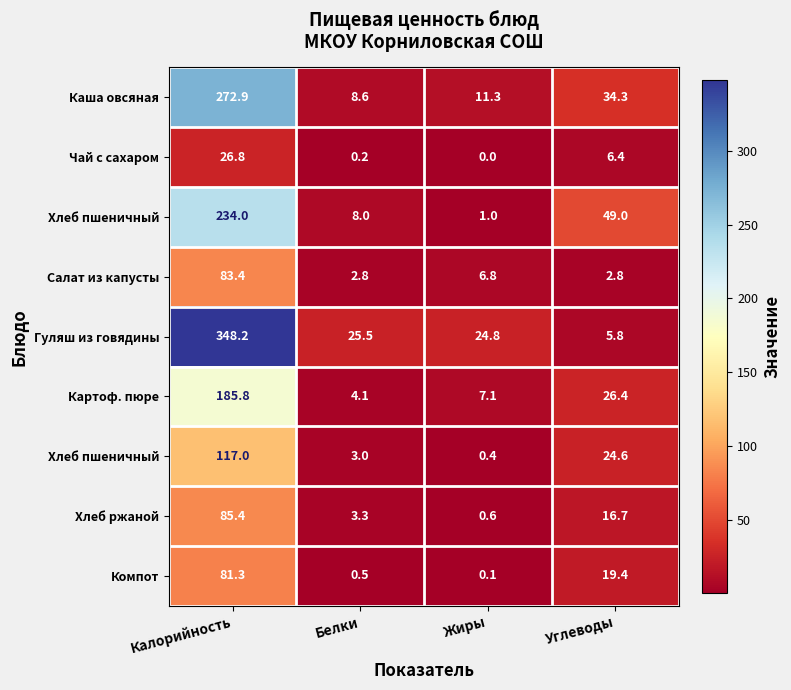

How many categories are shown in the chart?

4